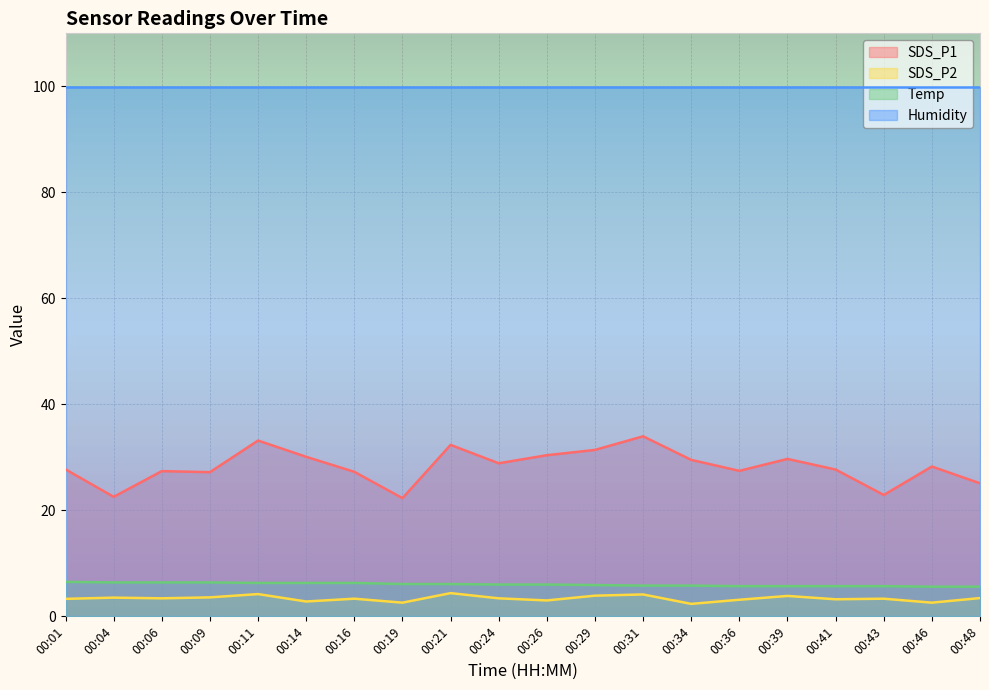

True or false: SDS_P2 has more than 0 interior local peaks.

True